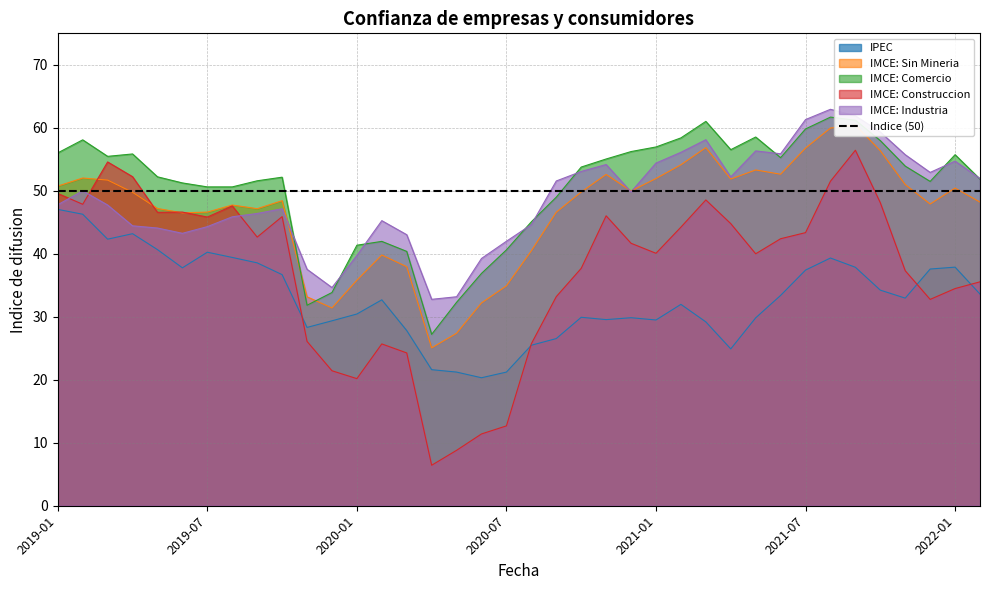

What is the label of the 22nd point from the left?

2020-10